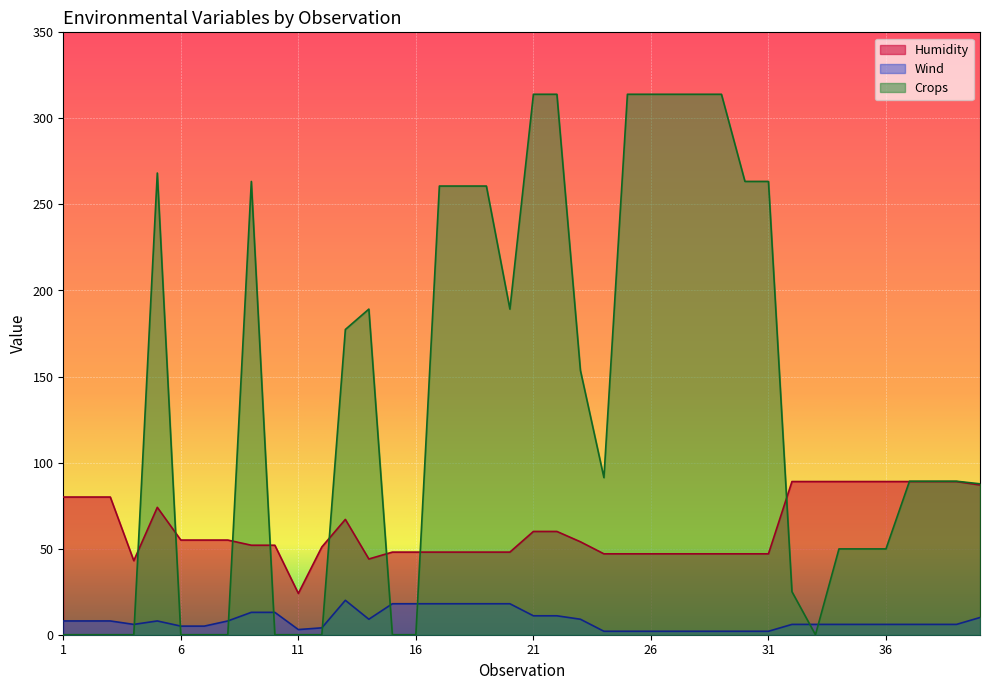

The value of Wind at 2 is 5.6. True or false?

False